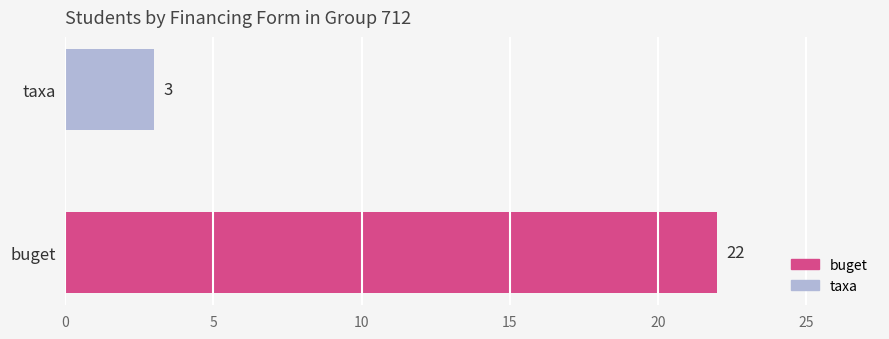

What is the difference between the values at taxa and buget?

19